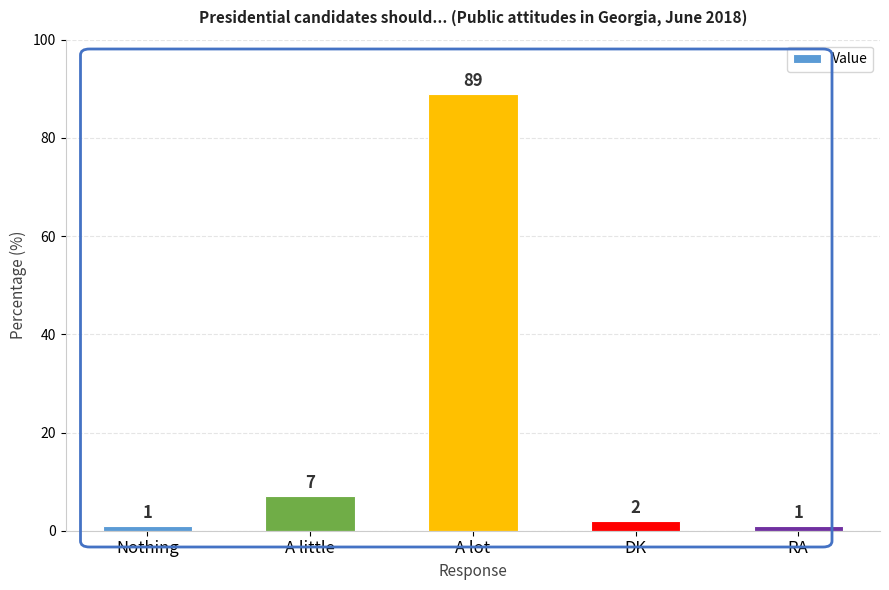

What position from the right is Nothing?

5